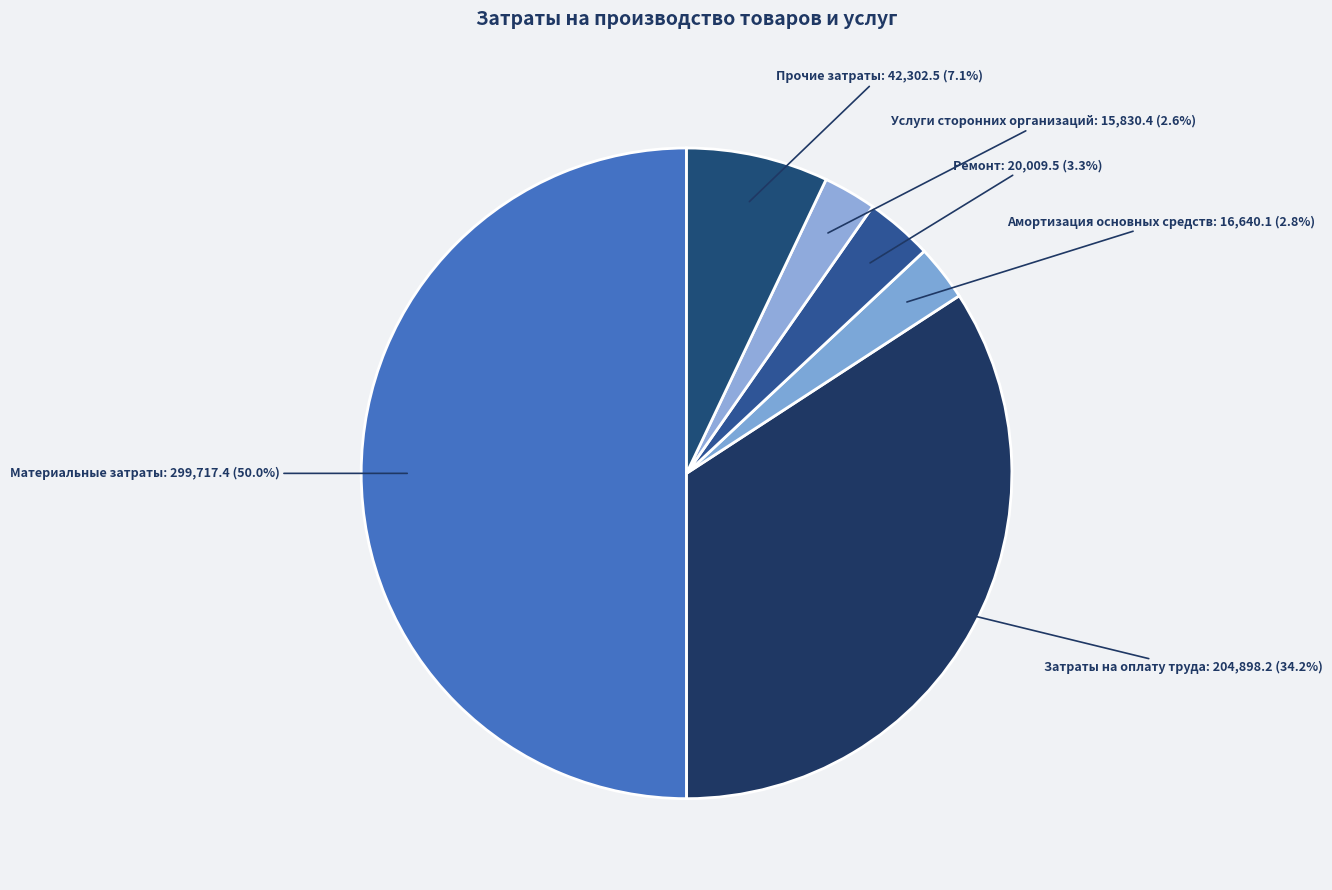

Which has a higher value, Ремонт or Услуги сторонних организаций?

Ремонт